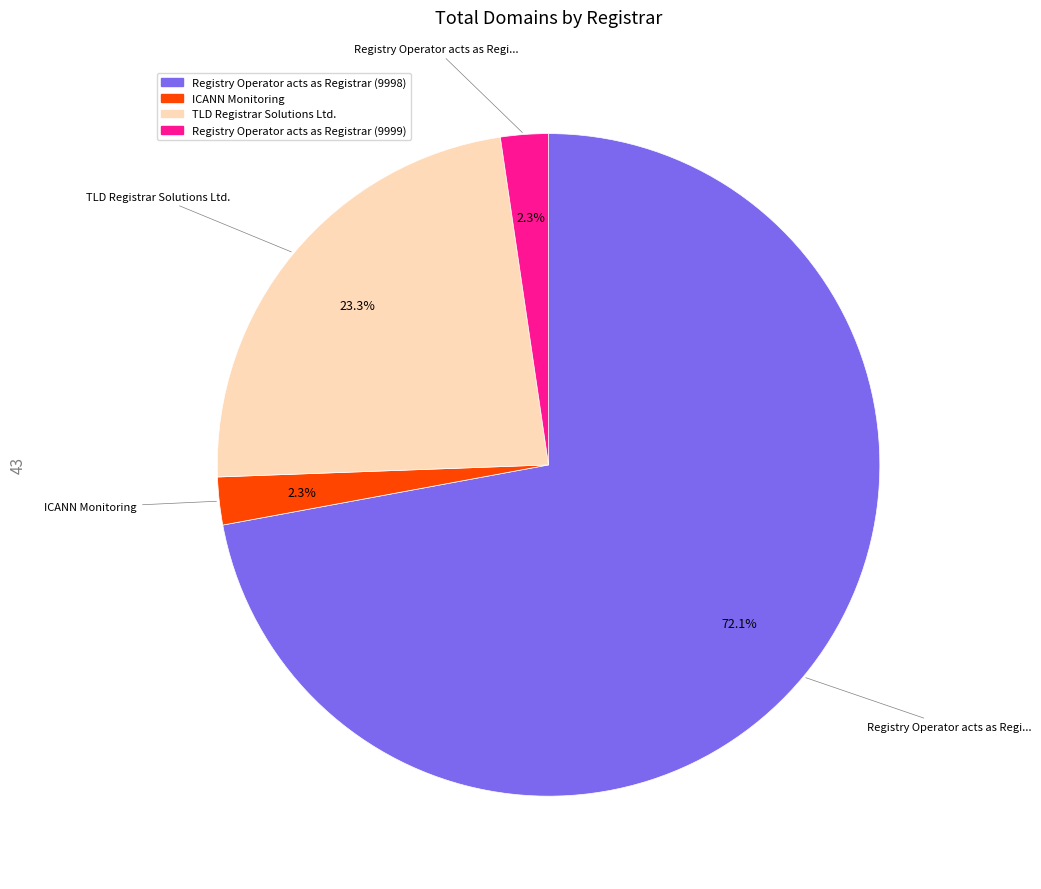

Does any single category account for the majority?

Yes